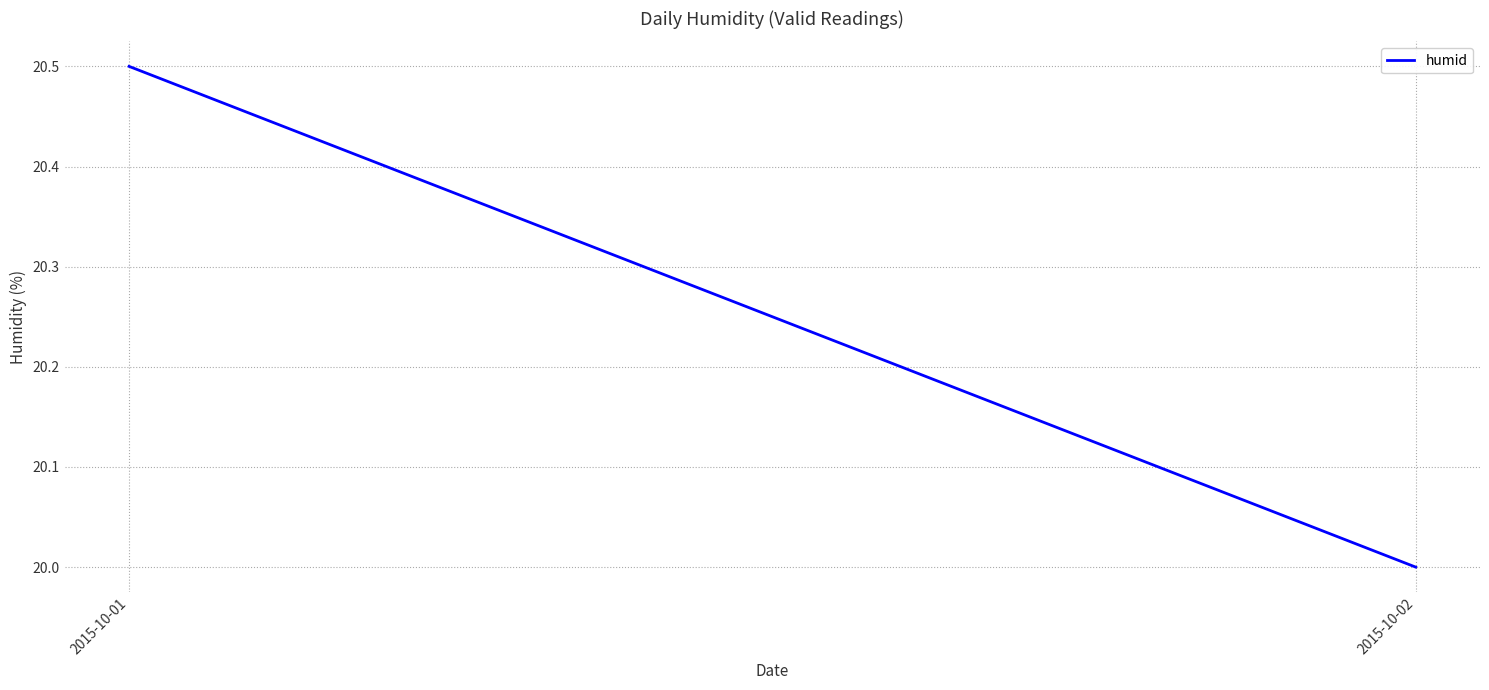

List the labels in order of value, largest first.

2015-10-01, 2015-10-02